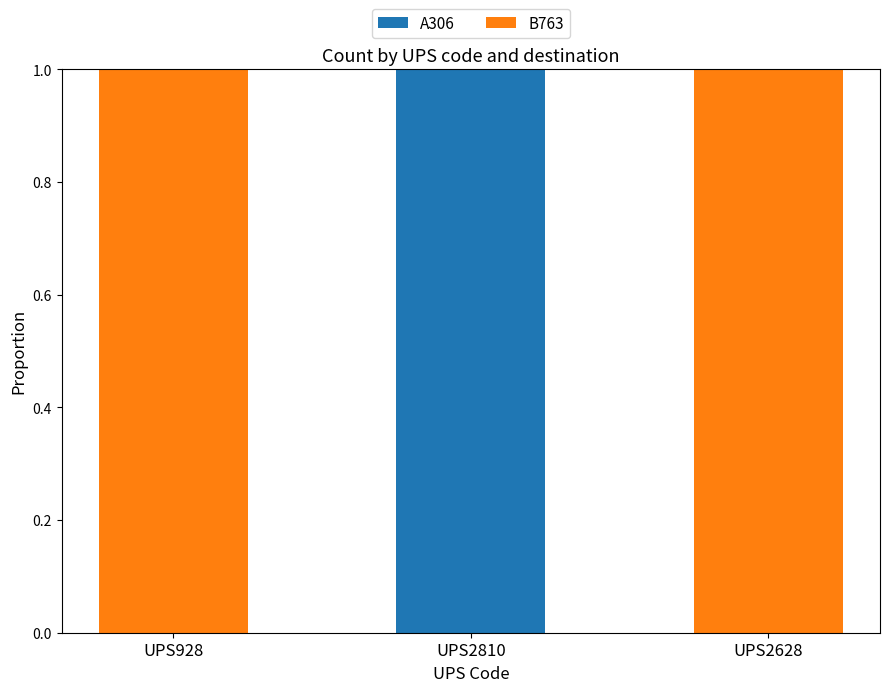

True or false: A306 has a value of 1 at UPS2628.

False